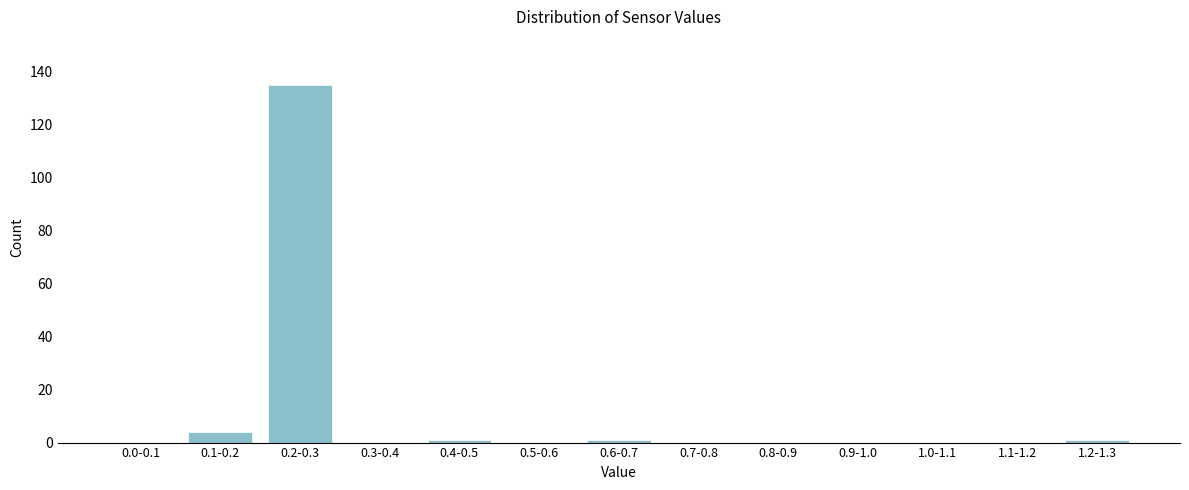

Reading left to right, extract all data points from this chart.

0.0-0.1=0	0.1-0.2=4	0.2-0.3=135	0.3-0.4=0	0.4-0.5=1	0.5-0.6=0	0.6-0.7=1	0.7-0.8=0	0.8-0.9=0	0.9-1.0=0	1.0-1.1=0	1.1-1.2=0	1.2-1.3=1